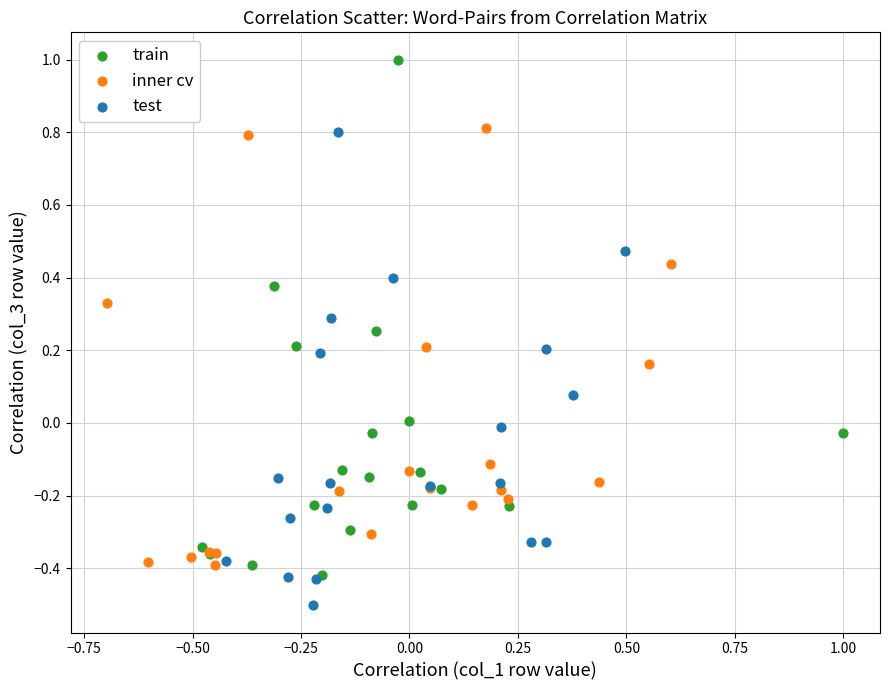

Which series reaches the minimum Y coordinate?

test